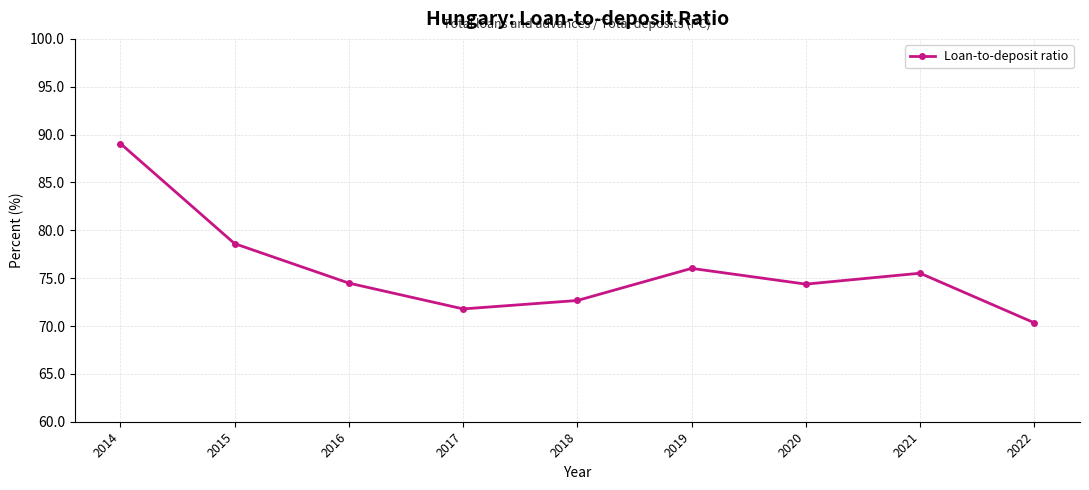

What is the difference between the second highest and second lowest values?

6.8